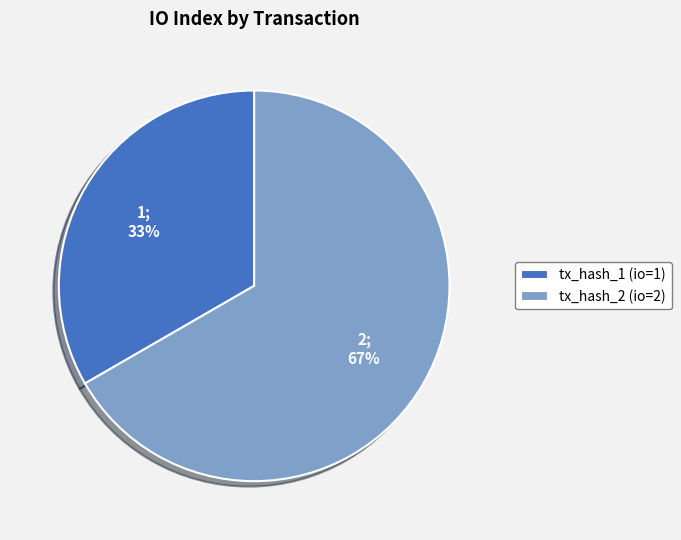

How many slices are in this pie chart?

2